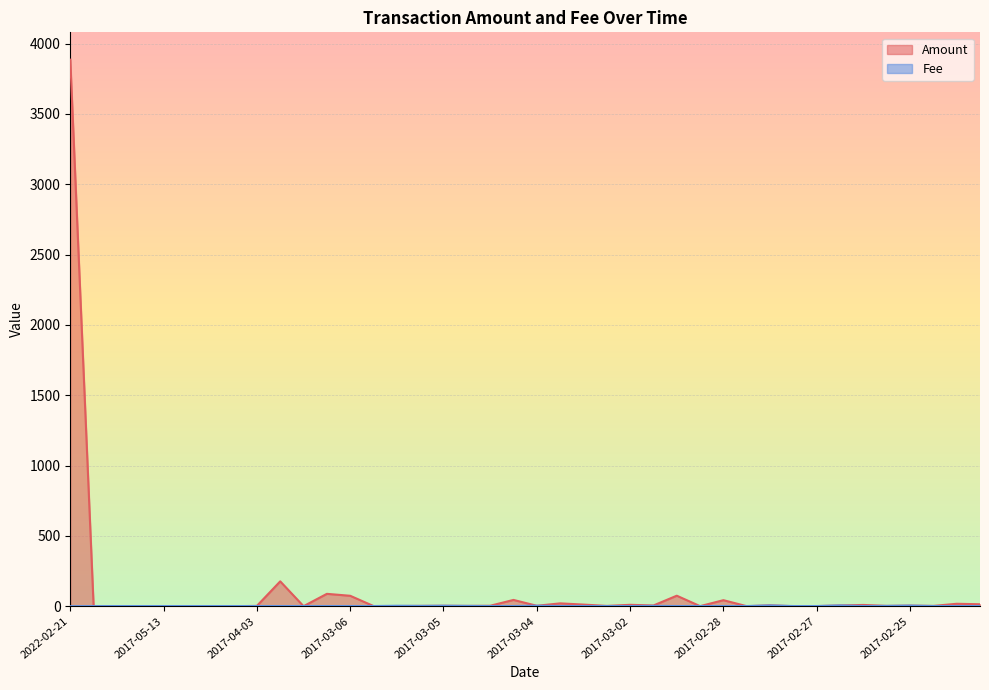

How many data points in Amount are less than 3?

20